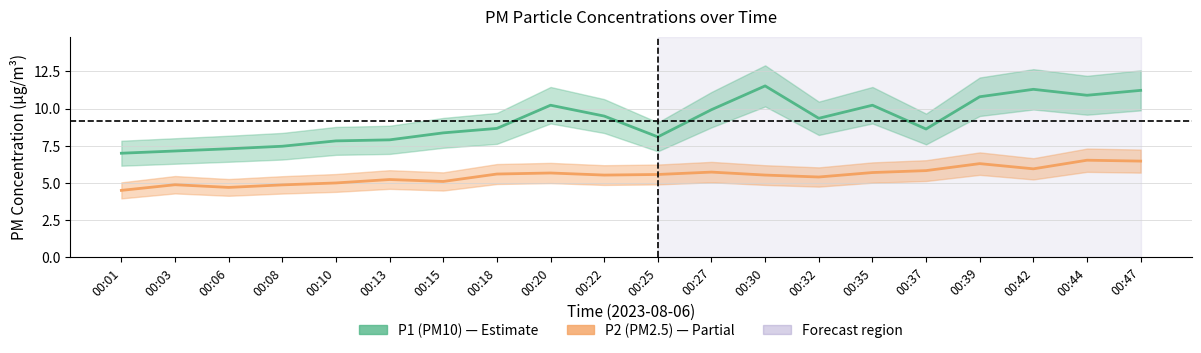

Which series has the largest range (max minus min)?

P1